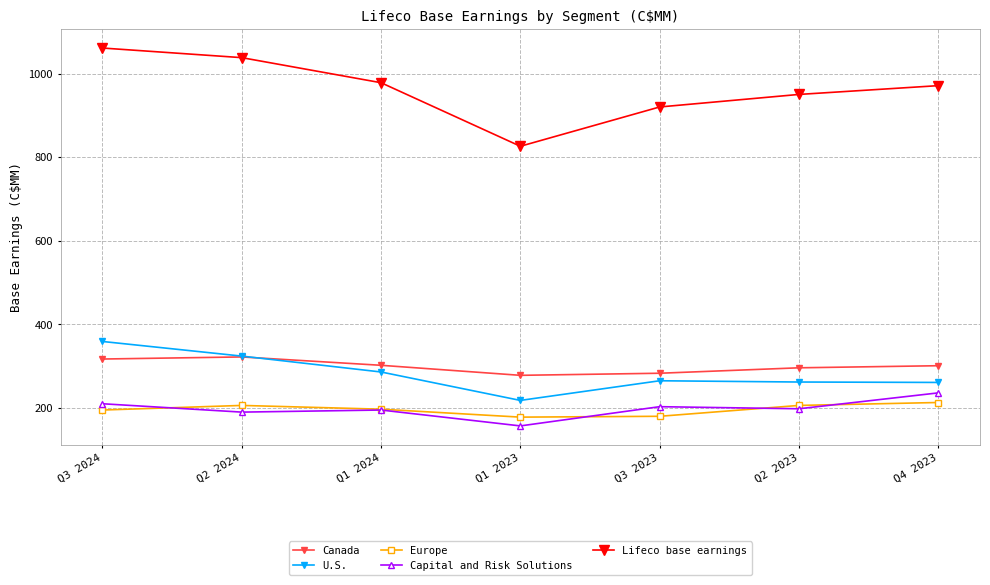

At how many categories does at least one series exceed 230?

7